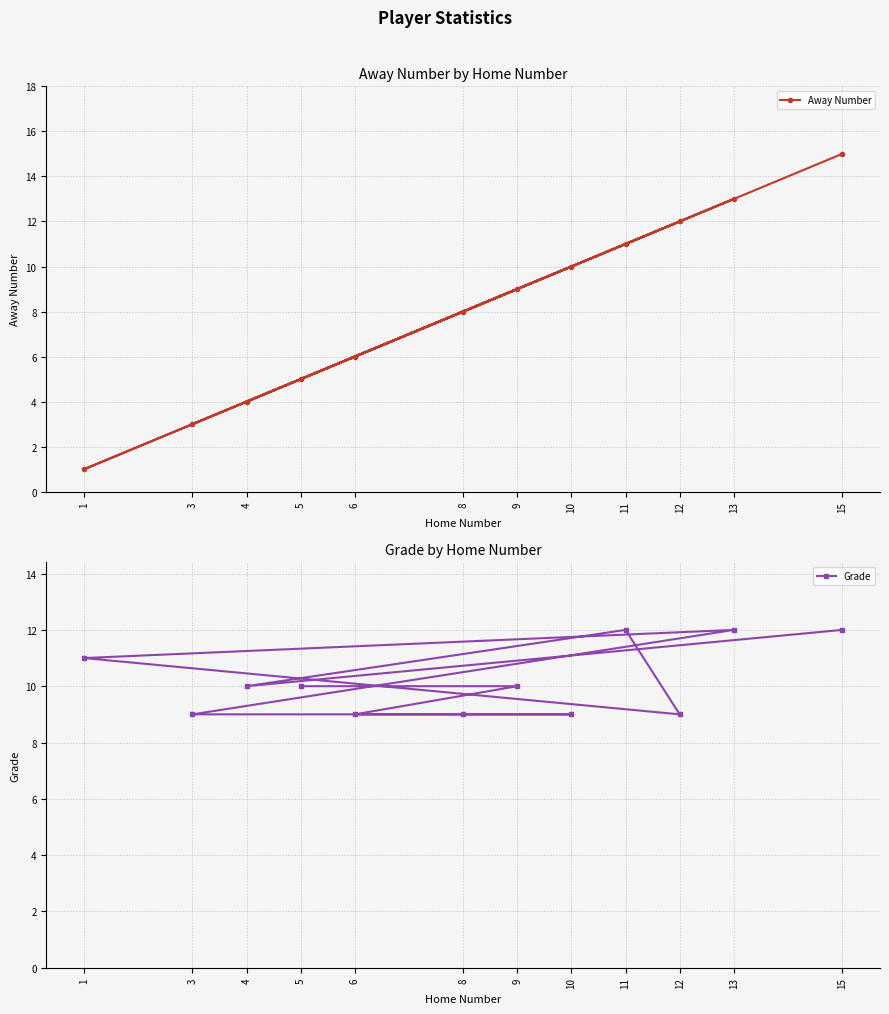

Which series changed the most between 9 and 3?

Away Number